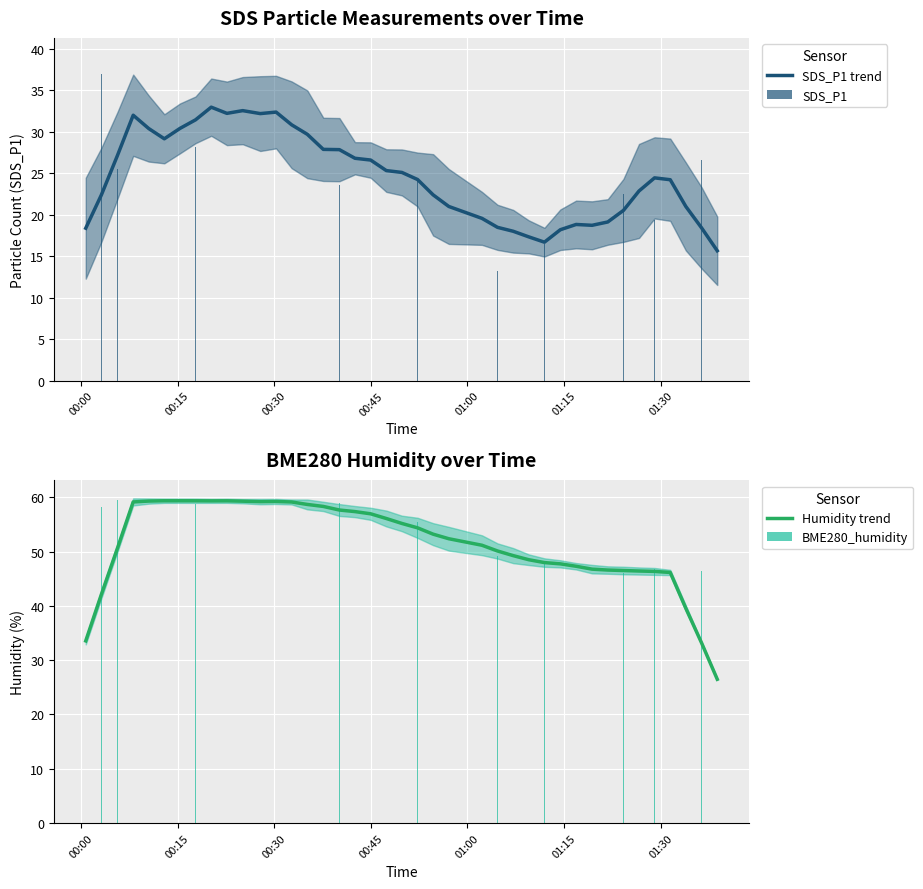

List the series in order of their peak value, lowest first.

SDS_P1 trend, SDS_P1, Humidity trend, BME280_humidity